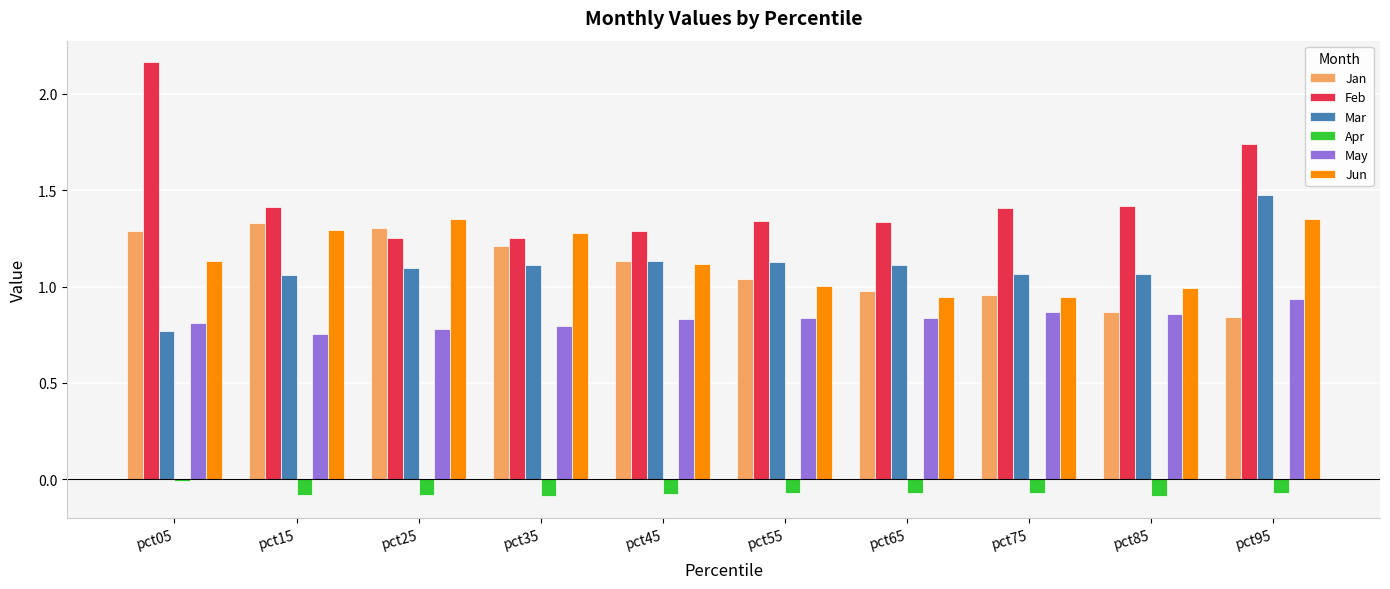

What is the sum of the Jun values at pct45 and pct55?

2.1